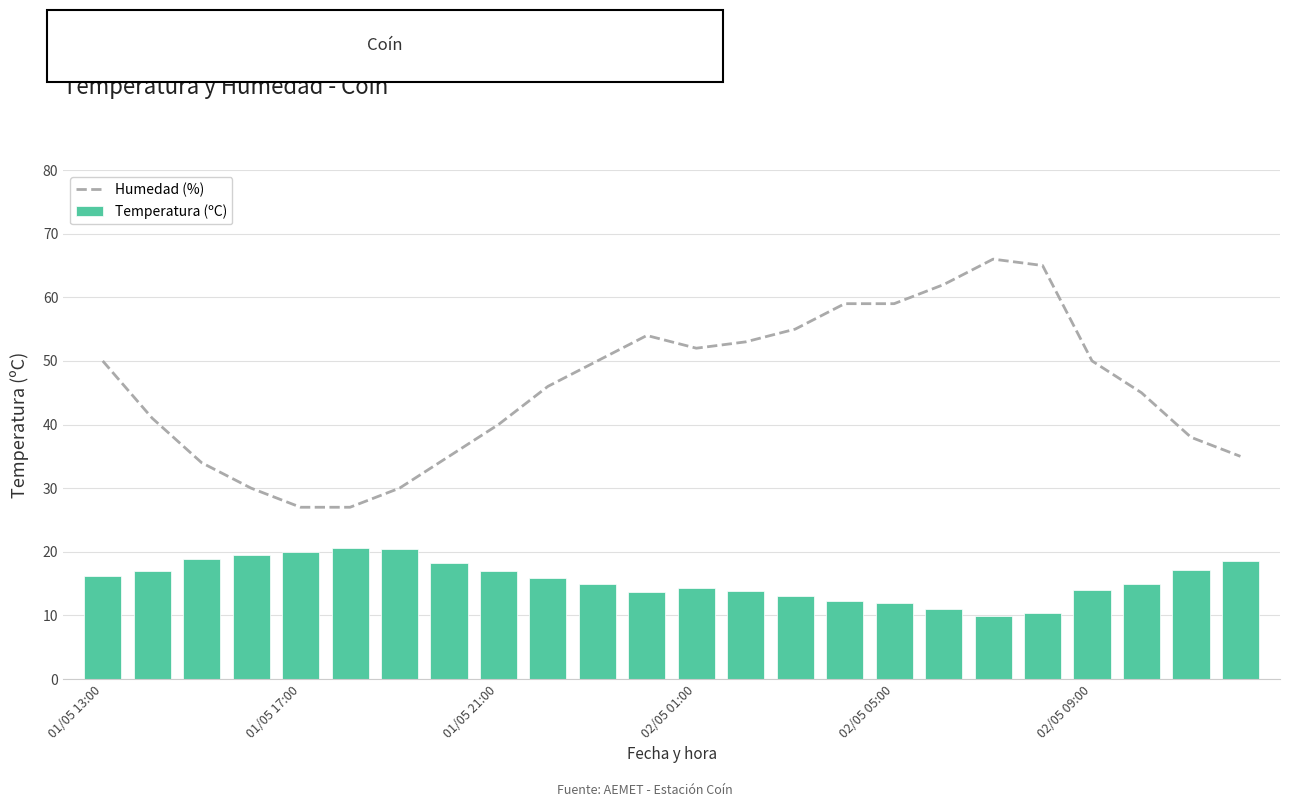

What is the maximum value for Humedad (%)?

66